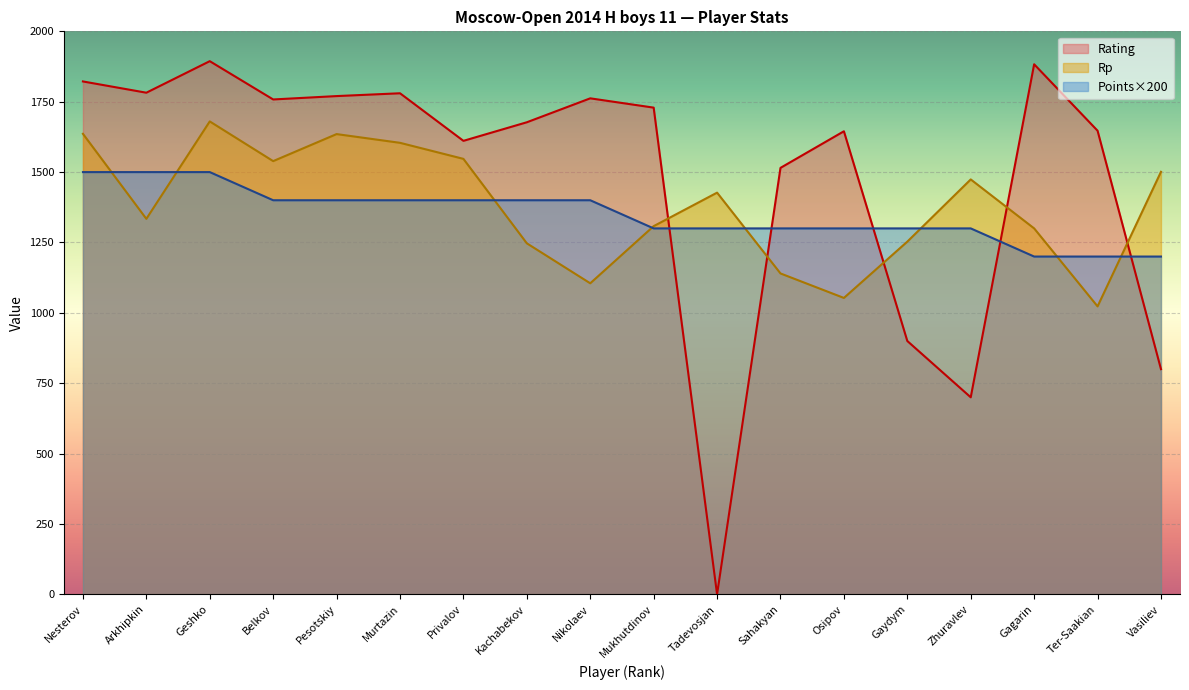

List the labels in order of Points value, largest first.

Nesterov, Arkhipkin, Geshko, Belkov, Pesotskiy, Murtazin, Privalov, Kachabekov, Nikolaev, Mukhutdinov, Tadevosjan, Sahakyan, Osipov, Gaydym, Zhuravlev, Gagarin, Ter-Saakian, Vasiliev